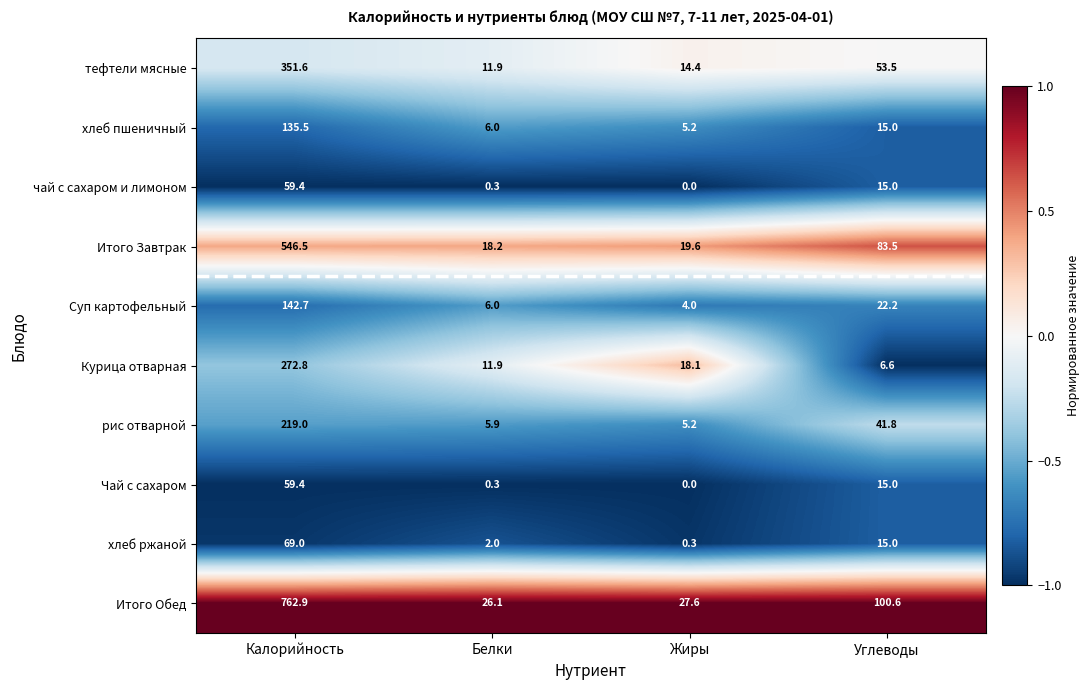

How many data points in рис отварной are above 41?

2